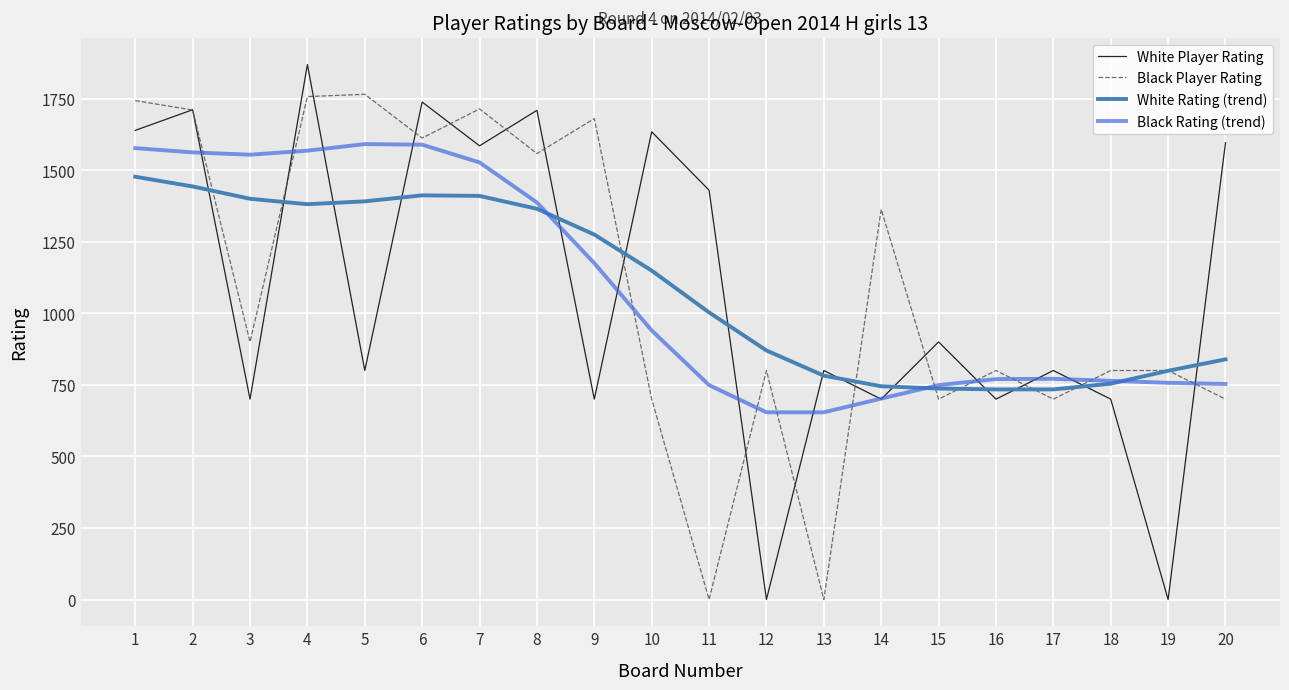

Rank the series by their maximum value, from highest to lowest.

White Player Rating, Black Player Rating, Black Rating (trend), White Rating (trend)